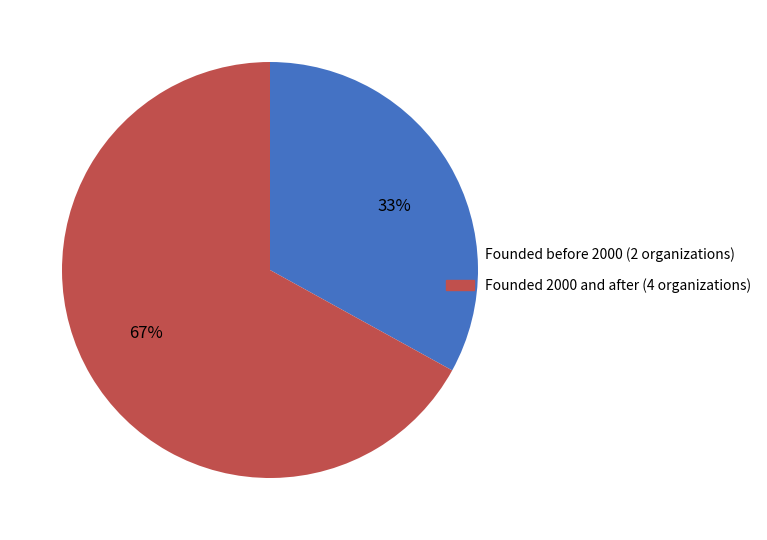

The 67% slice represents 76% of the pie. True or false?

False